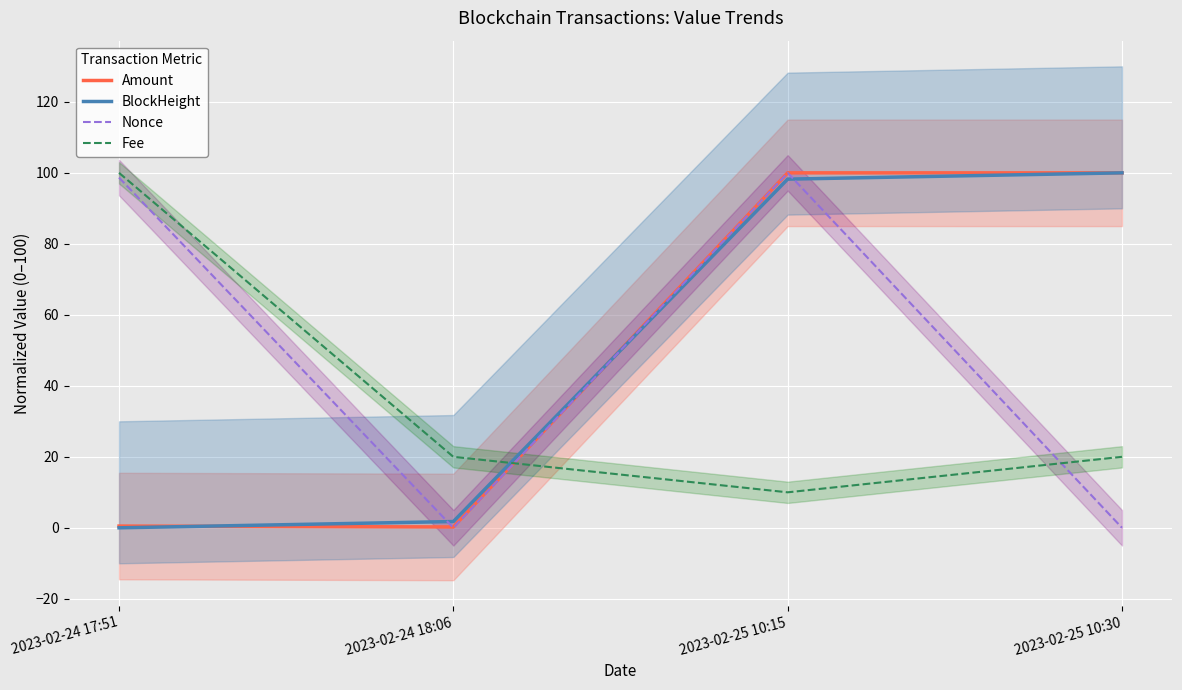

Is it true that BlockHeight equals 0.7 at 2023-02-24 18:06?

False